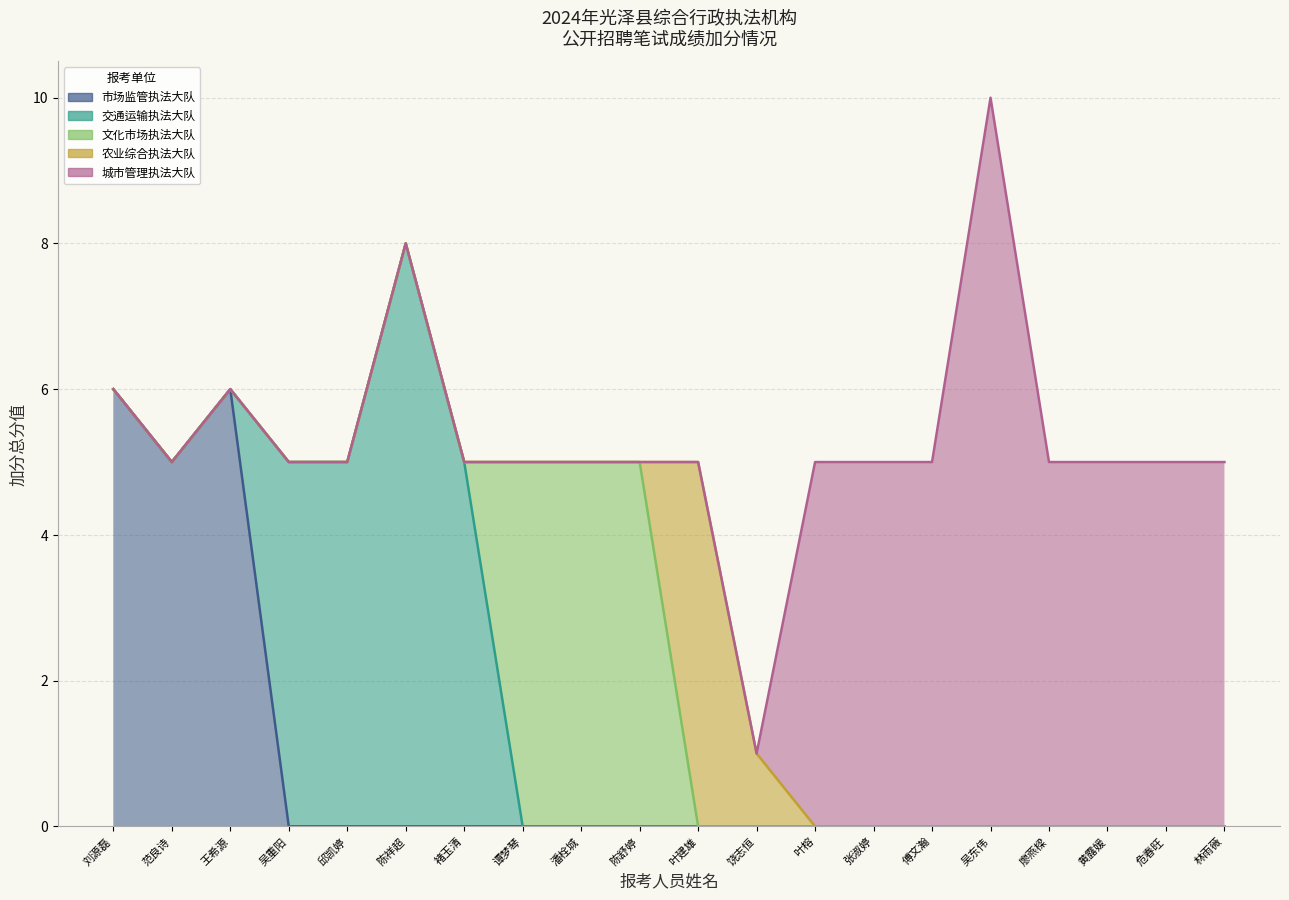

Rank the series by their maximum value, from lowest to highest.

光泽县文化市场综合执法大队, 光泽县农业综合执法大队, 光泽县市场监管综合执法大队, 光泽县交通运输综合执法大队, 光泽县城市管理综合执法大队